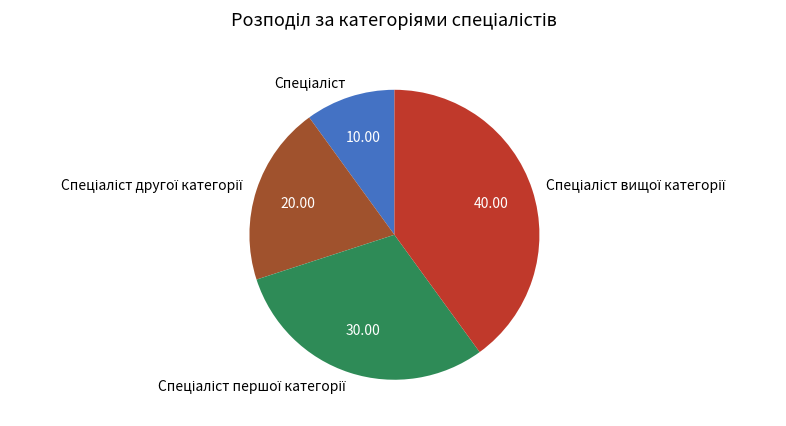

Does any single category account for the majority?

No